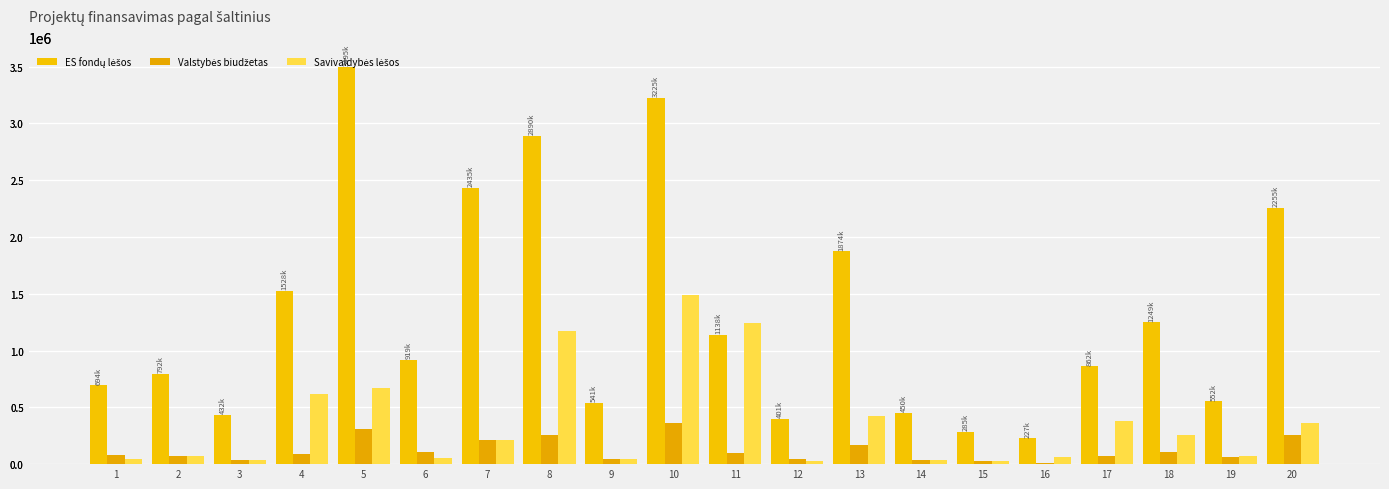

Reading left to right, extract all data points from this chart.

ES fondų lėšos: 1=694426.5	2=792447.2	3=432466.2	4=1527929.3	5=3495202.2	6=919044.7	7=2434612.7	8=2890136.0	9=541199.4	10=3224708.8	11=1137640.0	12=401196.7	13=1874221.9	14=449933.1	15=284696.7	16=227145.0	17=861619.7	18=1248968.8	19=552434.2	20=2254704.1
Valstybės biudžetas: 1=81697.2	2=69921.8	3=38158.8	4=89878.2	5=308400.2	6=108122.9	7=214819.0	8=255012.0	9=47752.9	10=365084.0	11=100380.0	12=47199.6	13=165372.5	14=39700.0	15=25120.3	16=13361.5	17=76025.3	18=110203.1	19=64992.3	20=259001.5
Savivaldybės lėšos: 1=40848.6	2=69921.9	3=38158.8	4=620590.2	5=671437.1	6=54061.5	7=214819.0	8=1172389.1	9=47752.9	10=1492491.2	11=1243522.9	12=23599.8	13=422090.4	14=39700.0	15=25120.3	16=66391.8	17=375852.6	18=256234.0	19=71796.5	20=365868.2